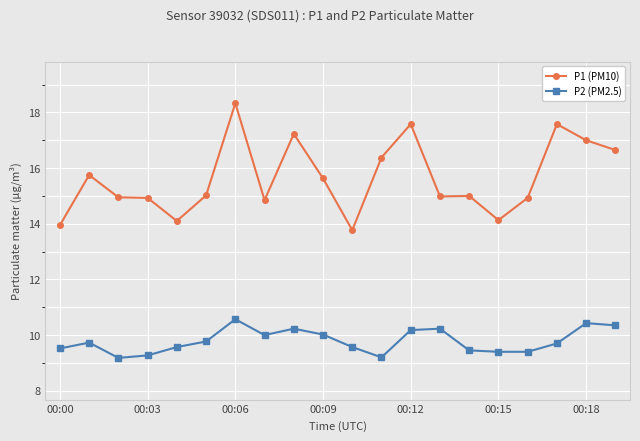

In P2 (PM2.5), how many points are higher than both neighbors (excluding endpoints)?

5